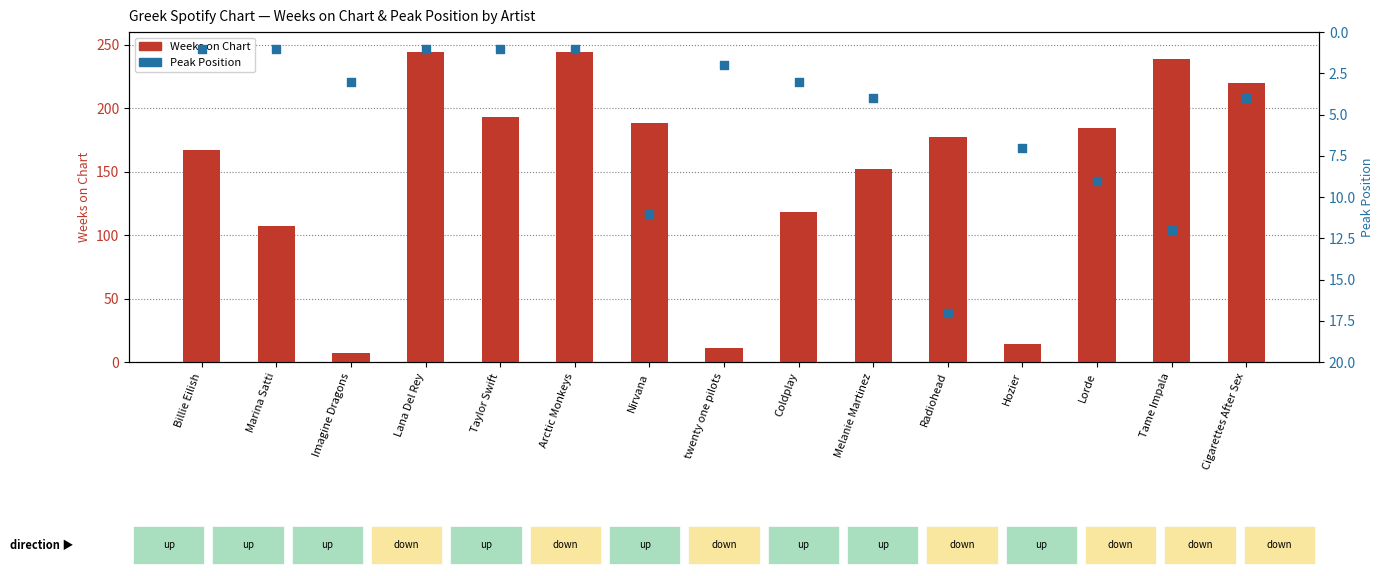

Which series has the widest spread of Y values?

Weeks on Chart